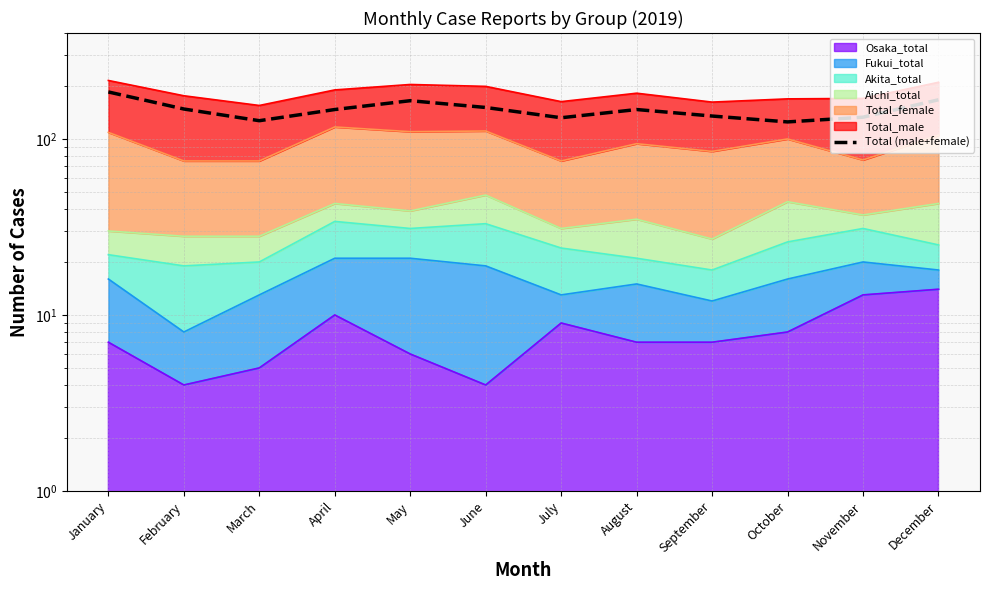

What is the value of the 3rd point from the left?

127